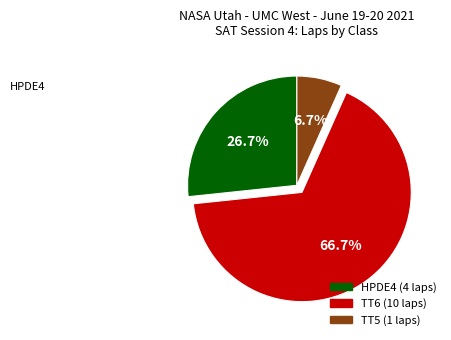

Count the number of slices in the pie.

3